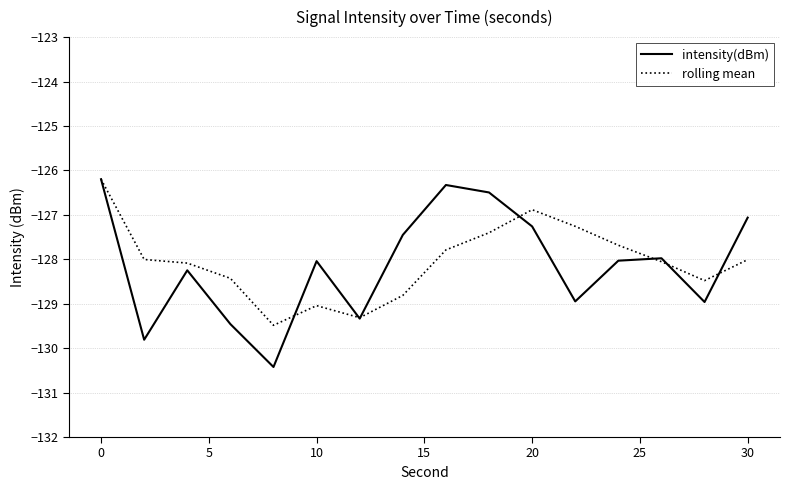

What is the highest value of the intensity(dBm) series?

-126.2